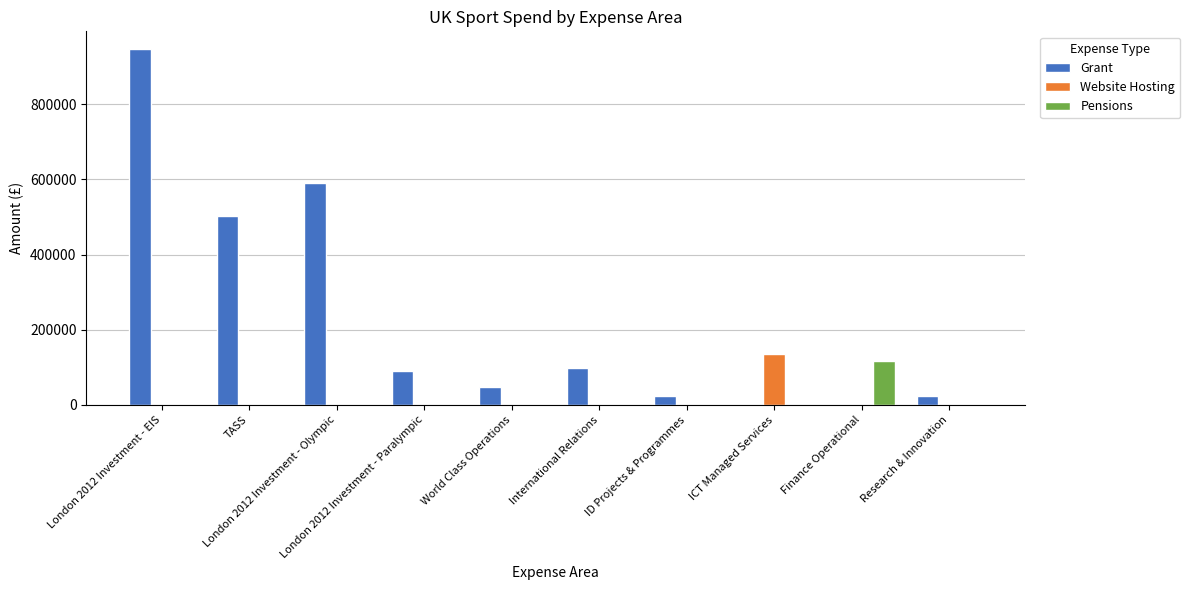

Which series has the largest total across all categories?

Grant